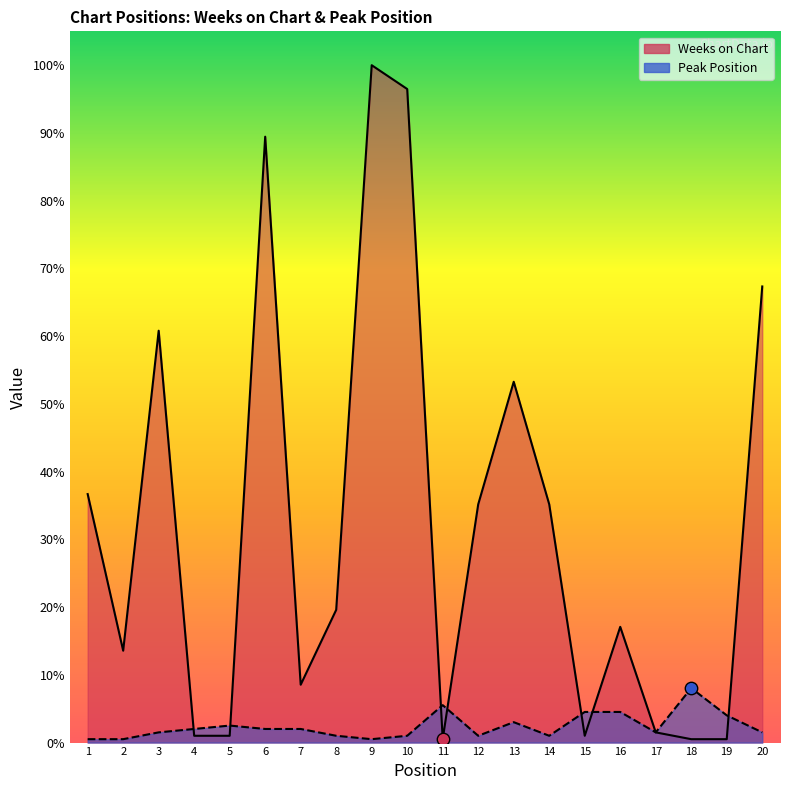

Which series has the largest total across all categories?

Weeks on Chart